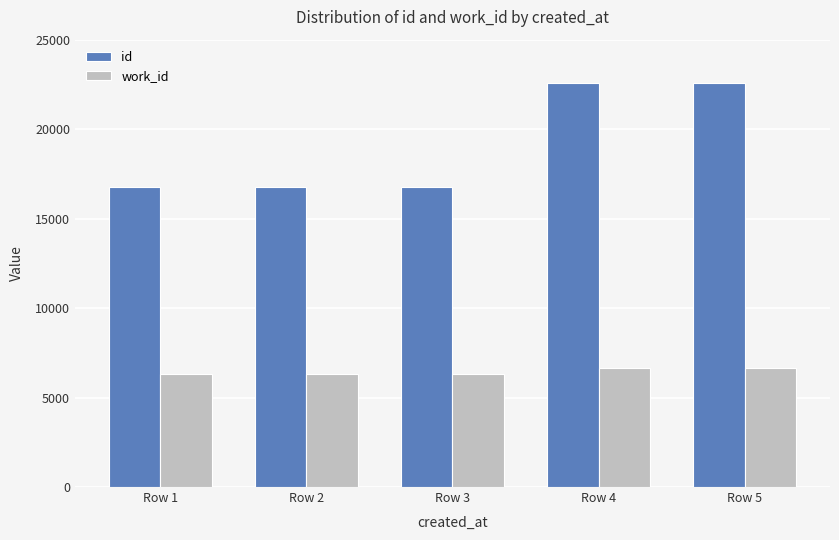

What is the minimum value shown in the chart?

6328